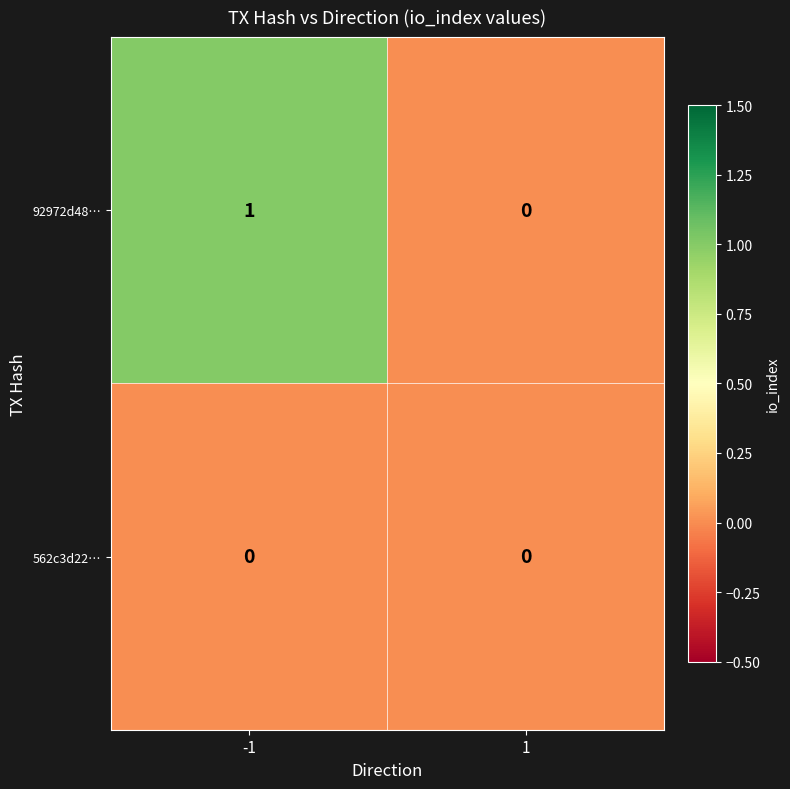

Which series has the largest total across all categories?

92972d48…